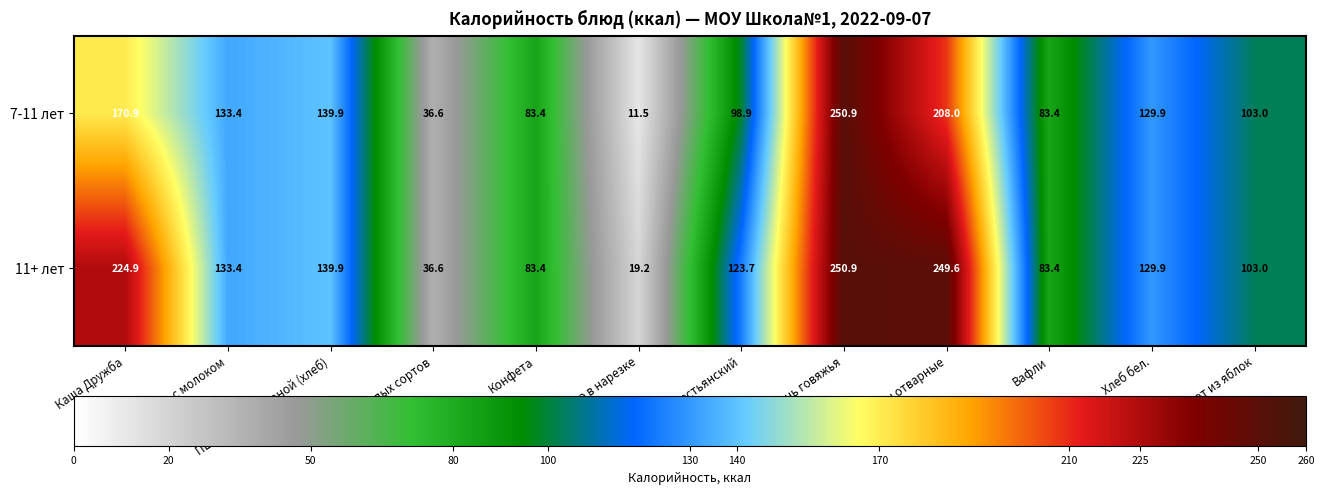

The 11+ лет series shows 146.4 at Компот из яблок. True or false?

False